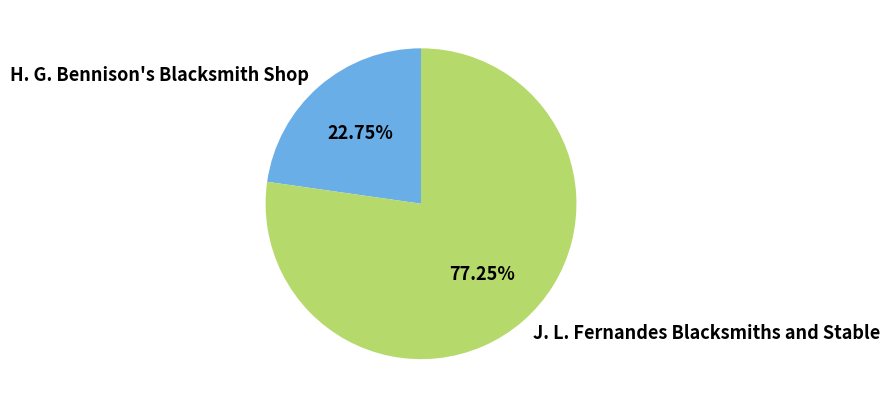

Which has a higher value, J. L. Fernandes Blacksmiths and Stable or H. G. Bennison's Blacksmith Shop?

J. L. Fernandes Blacksmiths and Stable